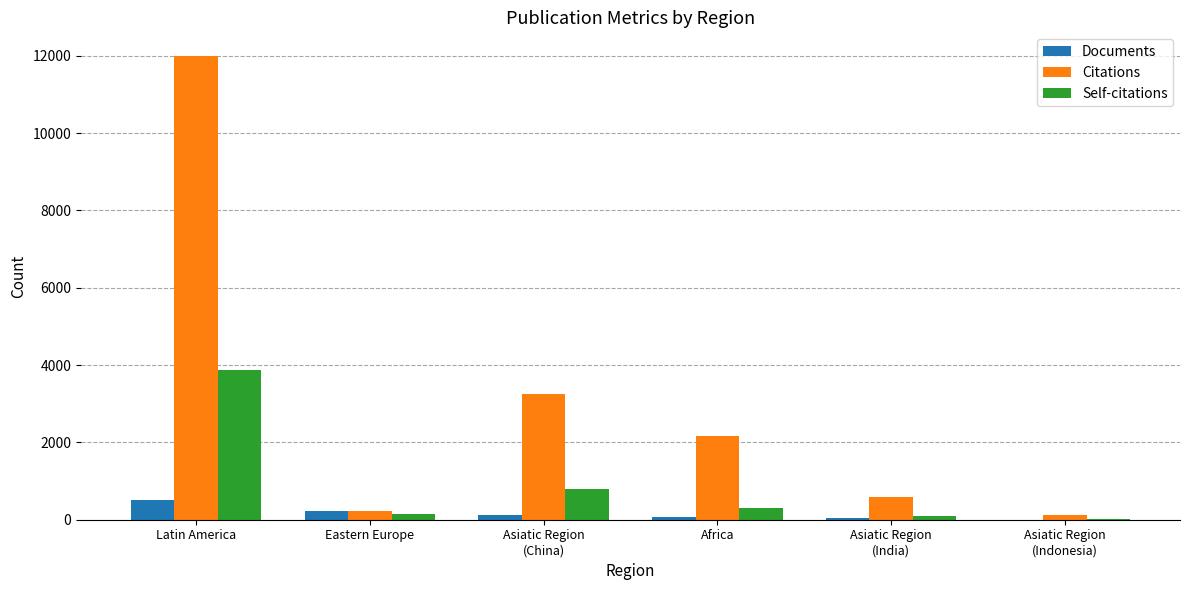

What is the total value across all series at Asiatic Region
(Indonesia)?

129